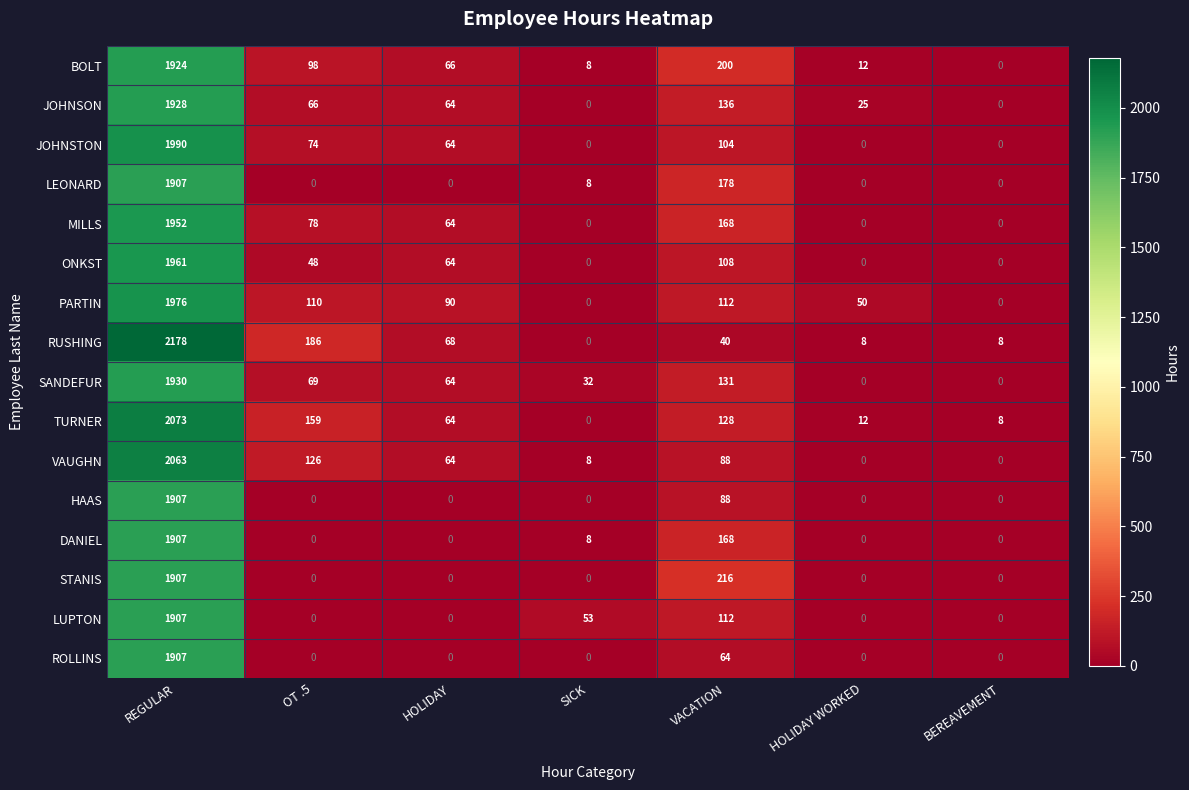

Which series has the widest spread of values?

RUSHING